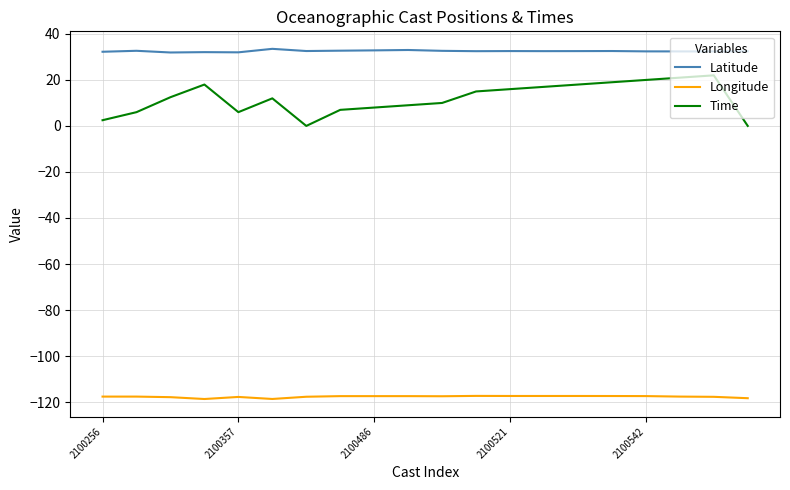

How many lines are shown in the chart?

3